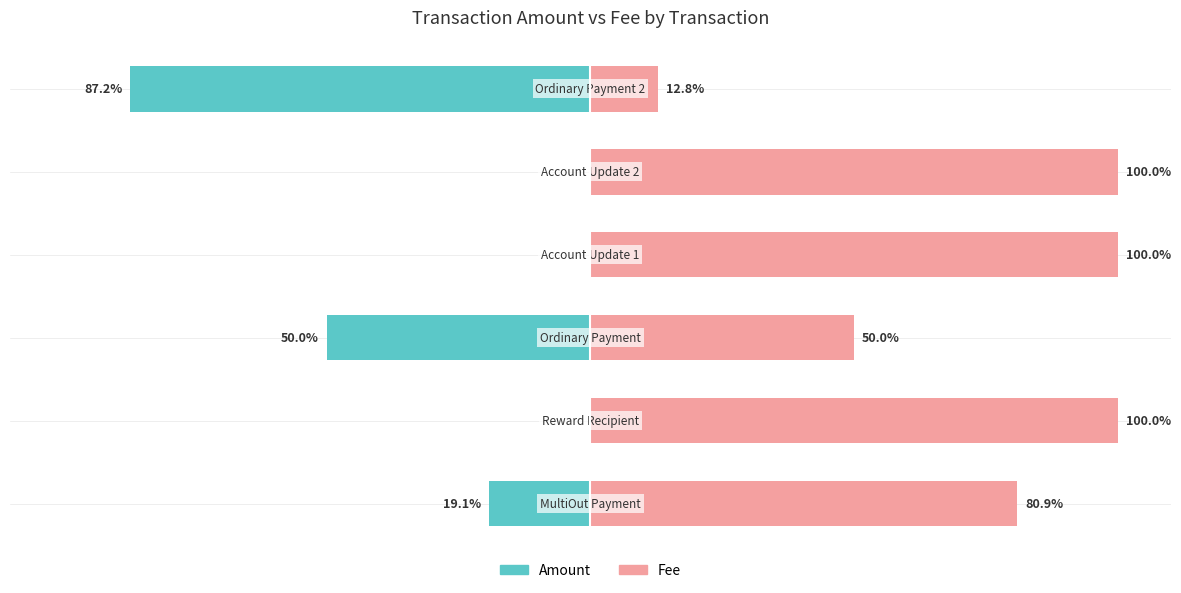

The Fee series shows 100.0 at −25. True or false?

True